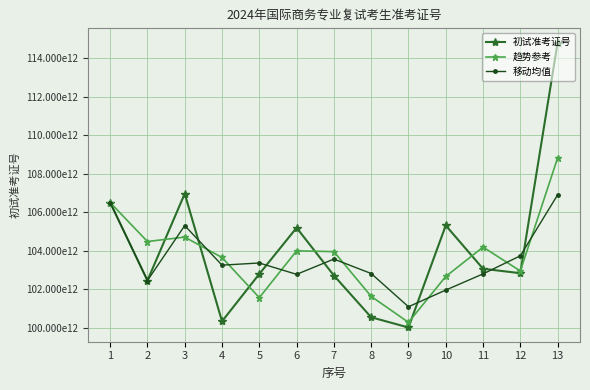

What is the difference between the maximum and minimum values in the 趋势参考 series?

8545155153210.5